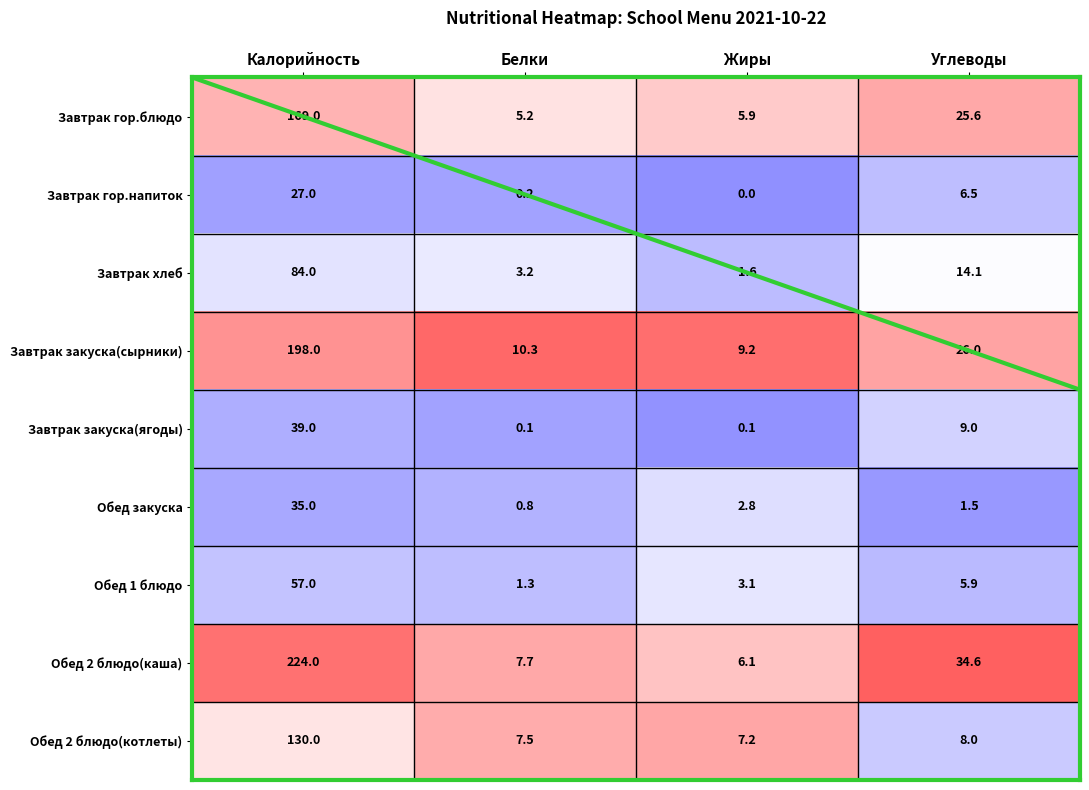

Which series has the largest total across all categories?

Обед 2 блюдо(каша)